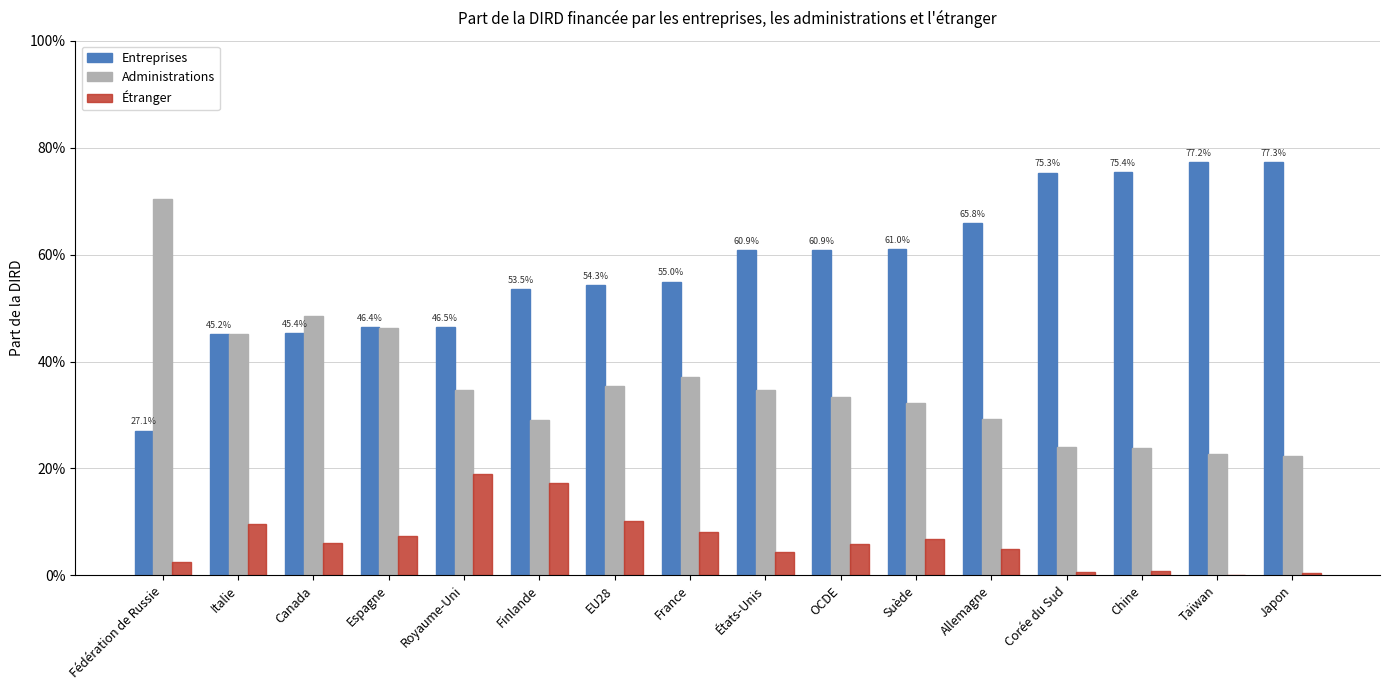

What are all the series names shown in the legend?

Entreprises, Administrations, Étranger